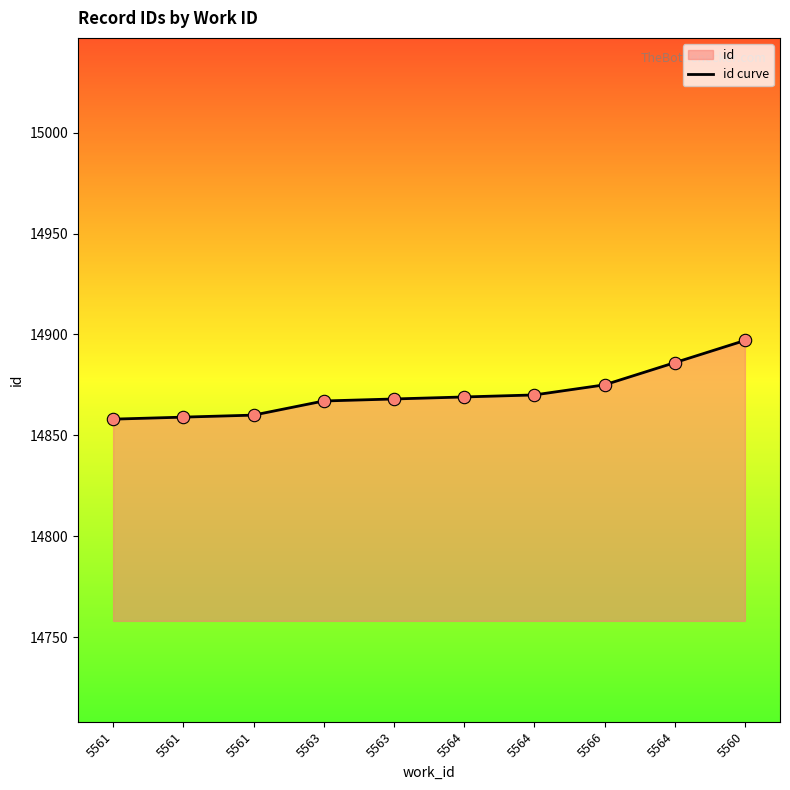

Approximately how many times larger is the value at 5560 compared to 5561?

1.0